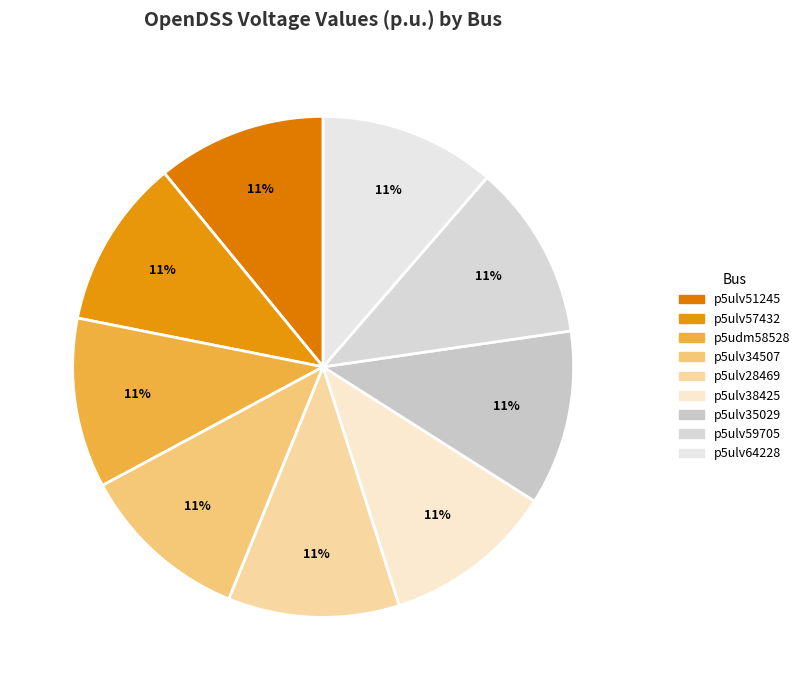

Which category has the smallest portion of the pie?

p5ulv51245